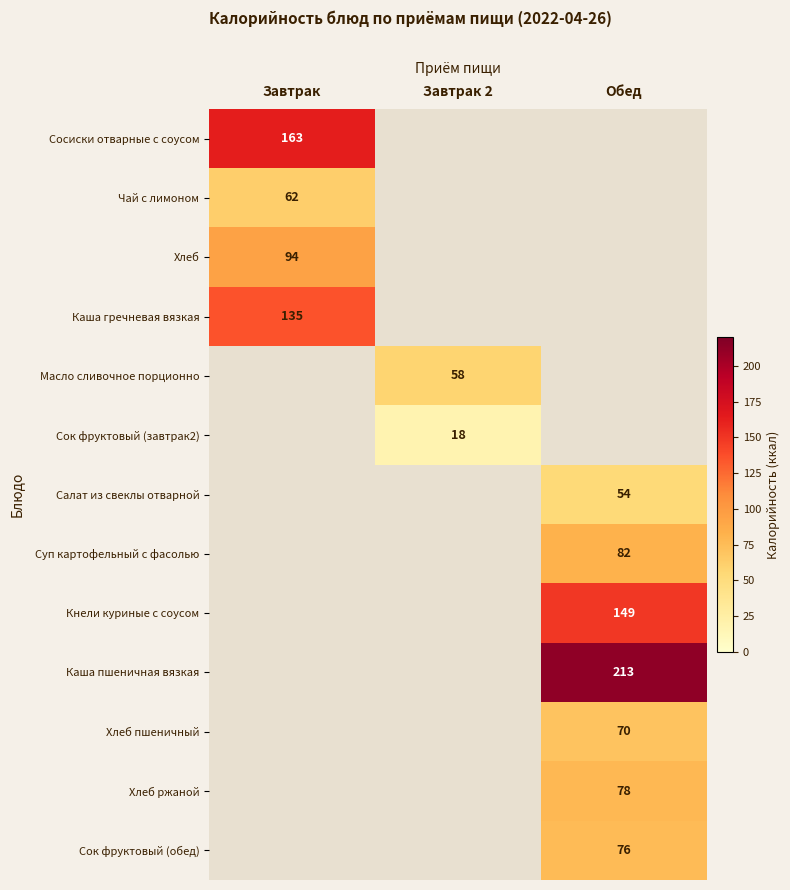

The Хлеб пшеничный series shows 112 at Обед. True or false?

False